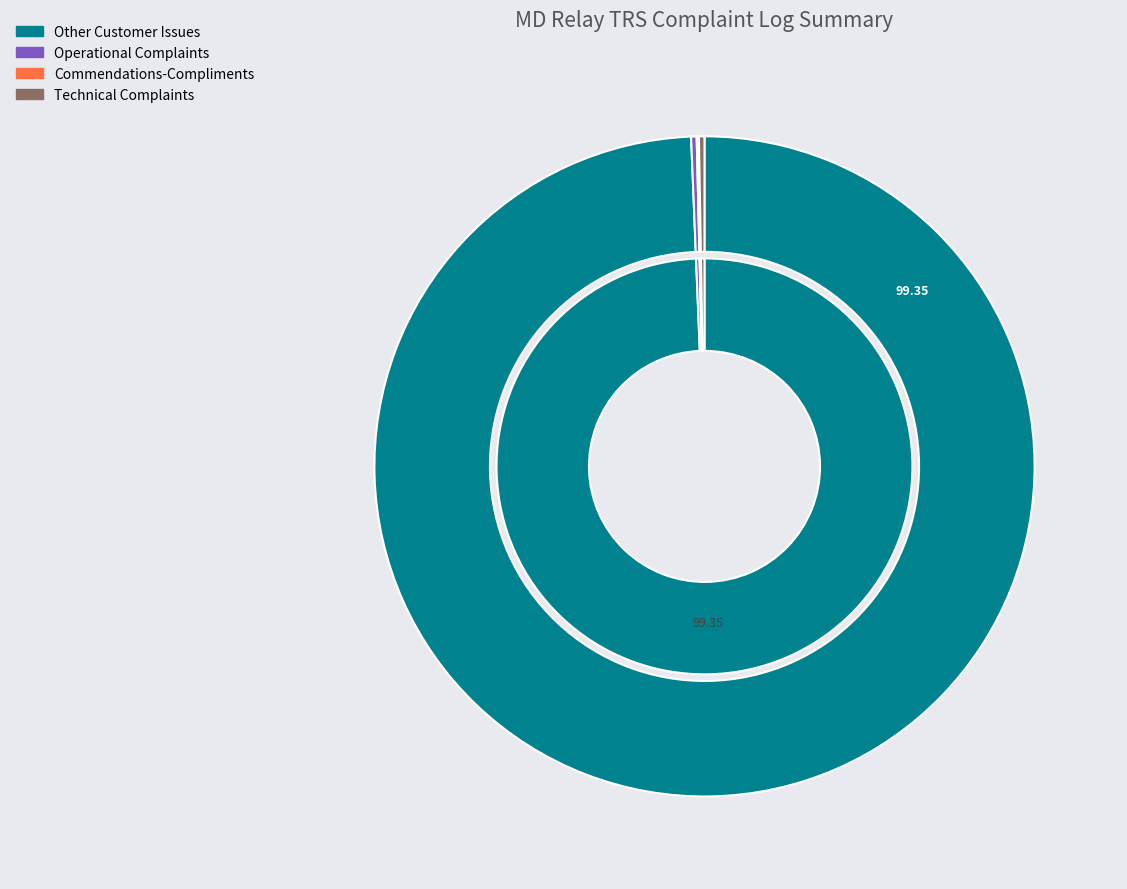

To the nearest percent, what is the difference between the largest and smallest slice percentages?

99%